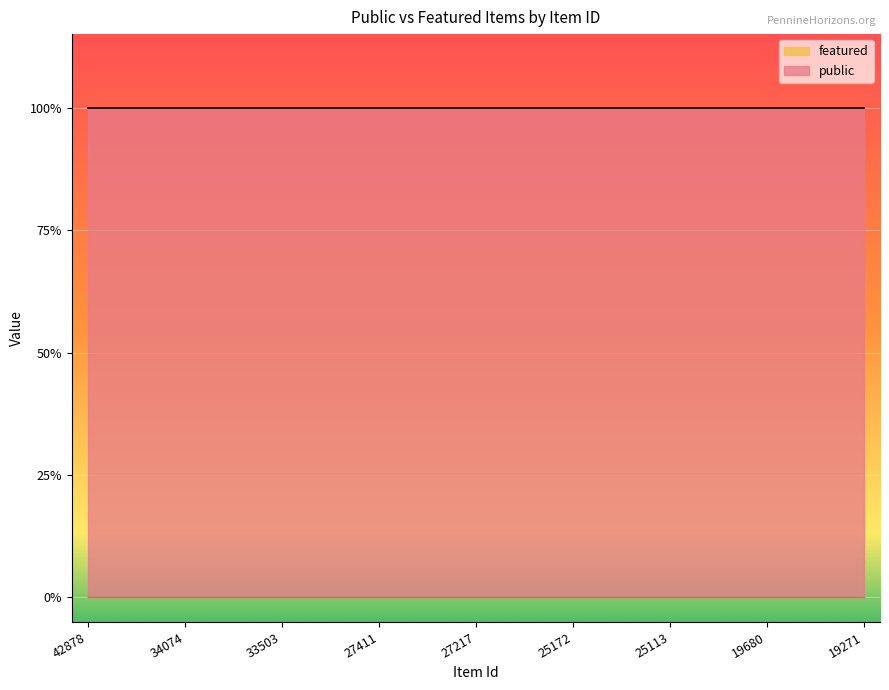

Which series has the largest total across all categories?

public